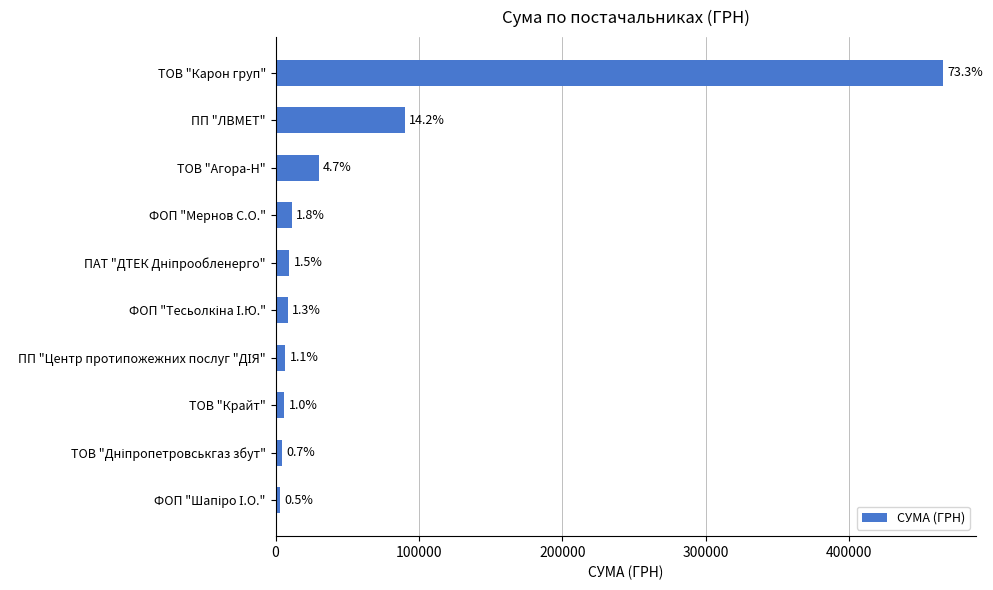

Are the bars horizontal?

Yes